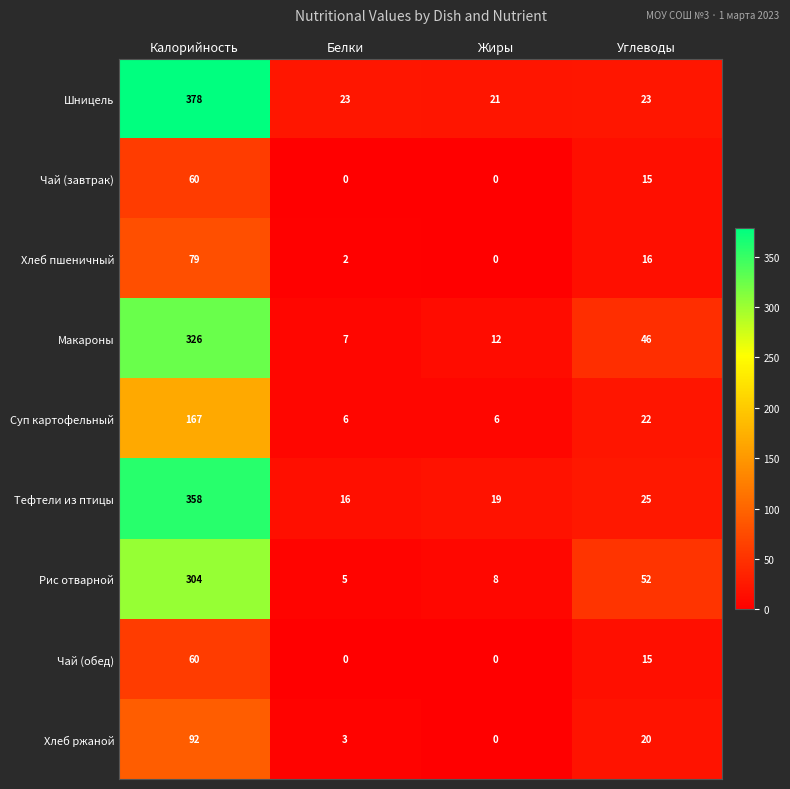

The value of Чай (завтрак) at Калорийность is 87. True or false?

False